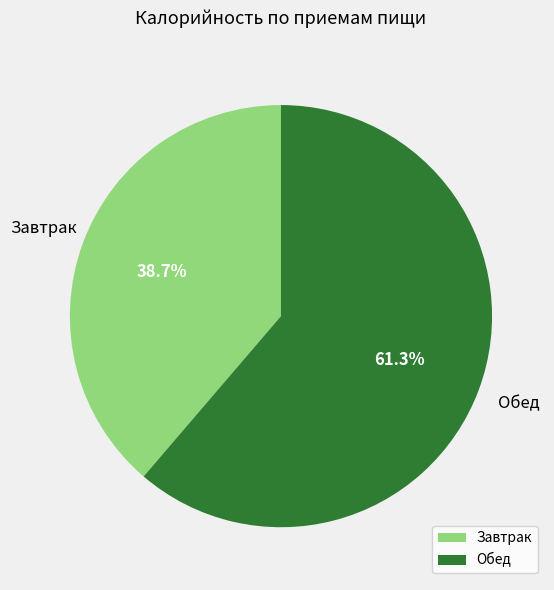

How many segments does this pie chart have?

2